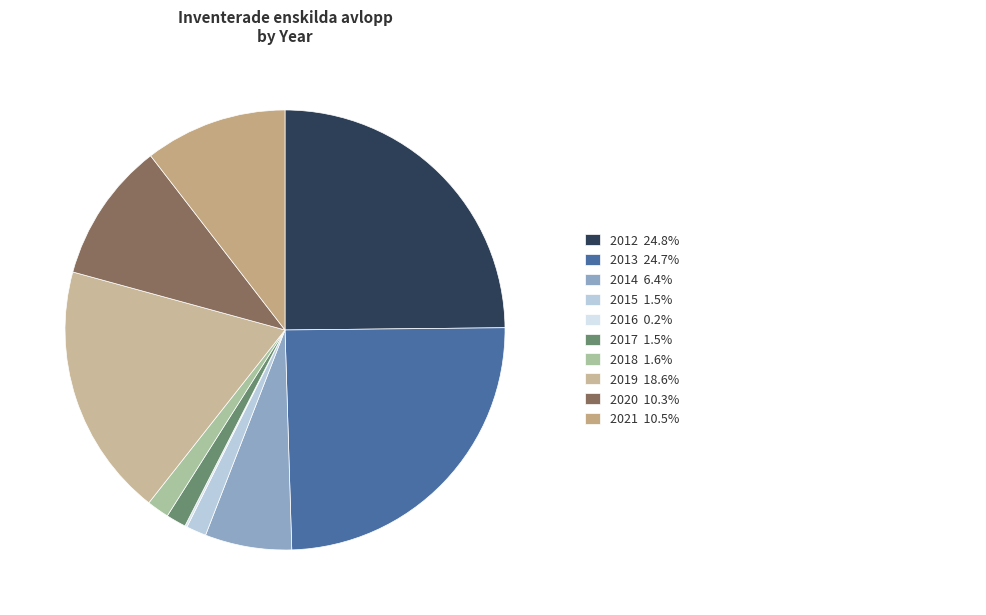

Which category has the biggest portion of the pie?

2012